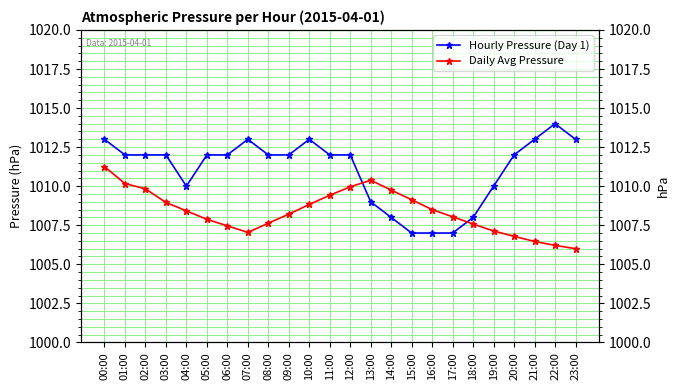

What are all the series names shown in the legend?

Hourly Pressure (Day 1), Daily Avg Pressure